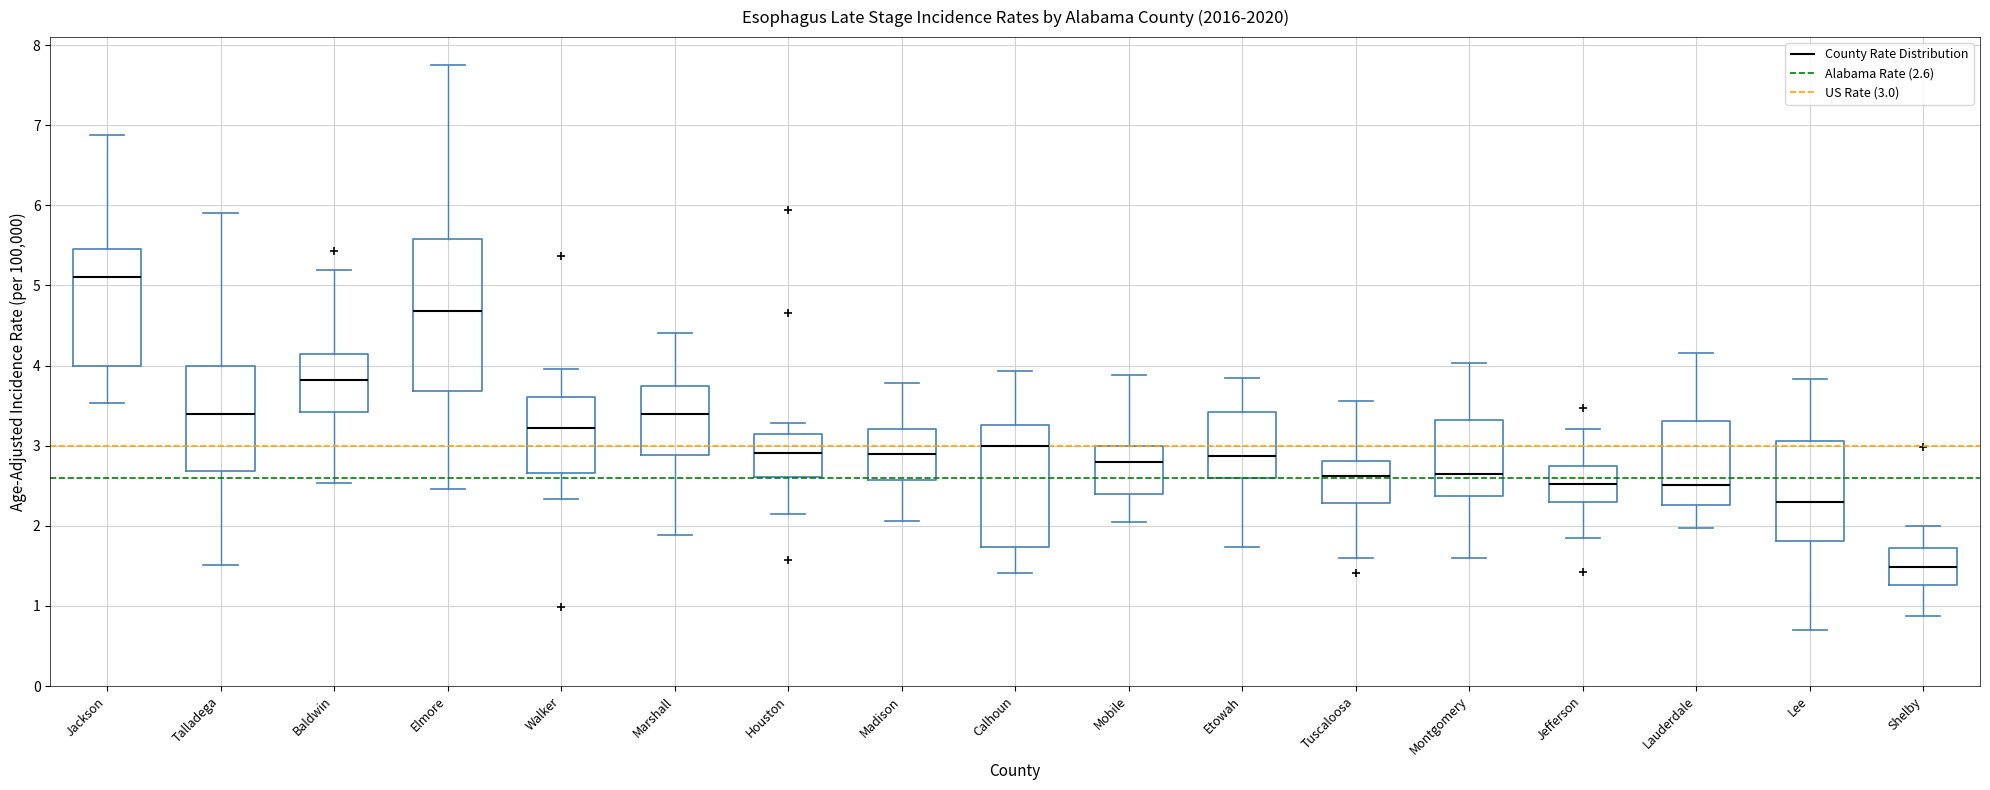

Reading left to right, transcribe this box plot: for each box, give where its median line is, the range the box spans, and where its two whiskers end, as read against the y-axis. The values are not printed on the chart, so give them approximately, as read against the axis.

Jackson: median 5.1, box 4.0 to 5.5, whiskers 3.5 to 6.9
Talladega: median 3.4, box 2.7 to 4.0, whiskers 1.5 to 5.9
Baldwin: median 3.8, box 3.4 to 4.1, whiskers 2.5 to 5.2
Elmore: median 4.7, box 3.7 to 5.6, whiskers 2.5 to 7.7
Walker: median 3.2, box 2.7 to 3.6, whiskers 2.3 to 4.0
Marshall: median 3.4, box 2.9 to 3.7, whiskers 1.9 to 4.4
Houston: median 2.9, box 2.6 to 3.1, whiskers 2.2 to 3.3
Madison: median 2.9, box 2.6 to 3.2, whiskers 2.1 to 3.8
Calhoun: median 3.0, box 1.7 to 3.3, whiskers 1.4 to 3.9
Mobile: median 2.8, box 2.4 to 3.0, whiskers 2.0 to 3.9
Etowah: median 2.9, box 2.6 to 3.4, whiskers 1.7 to 3.8
Tuscaloosa: median 2.6, box 2.3 to 2.8, whiskers 1.6 to 3.6
Montgomery: median 2.6, box 2.4 to 3.3, whiskers 1.6 to 4.0
Jefferson: median 2.5, box 2.3 to 2.7, whiskers 1.8 to 3.2
Lauderdale: median 2.5, box 2.3 to 3.3, whiskers 2.0 to 4.2
Lee: median 2.3, box 1.8 to 3.1, whiskers 0.7 to 3.8
Shelby: median 1.5, box 1.3 to 1.7, whiskers 0.9 to 2.0